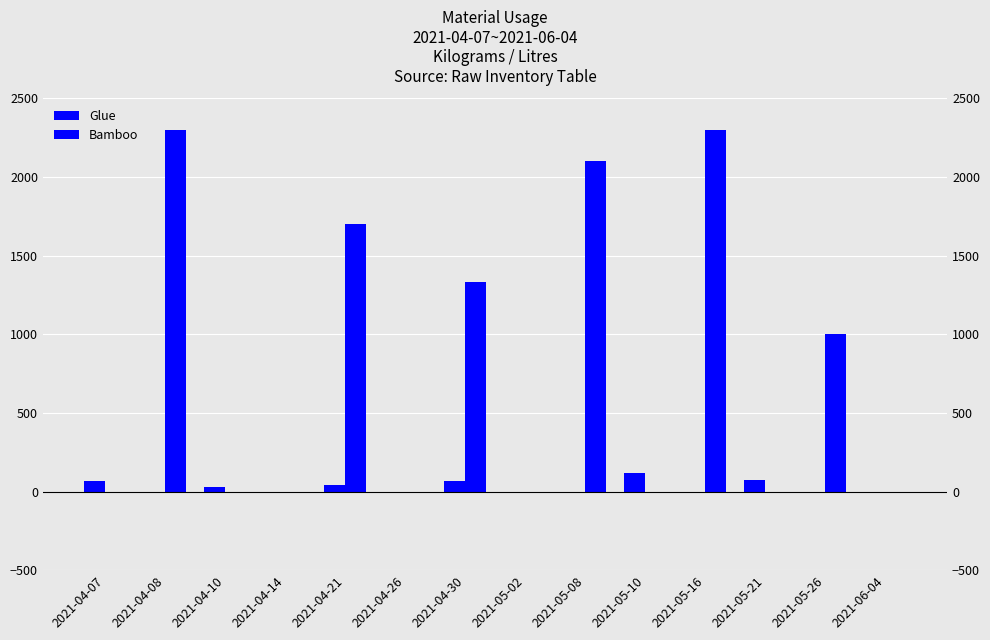

What is the difference between the Bamboo values at 2021-05-08 and 2021-05-21?

2100